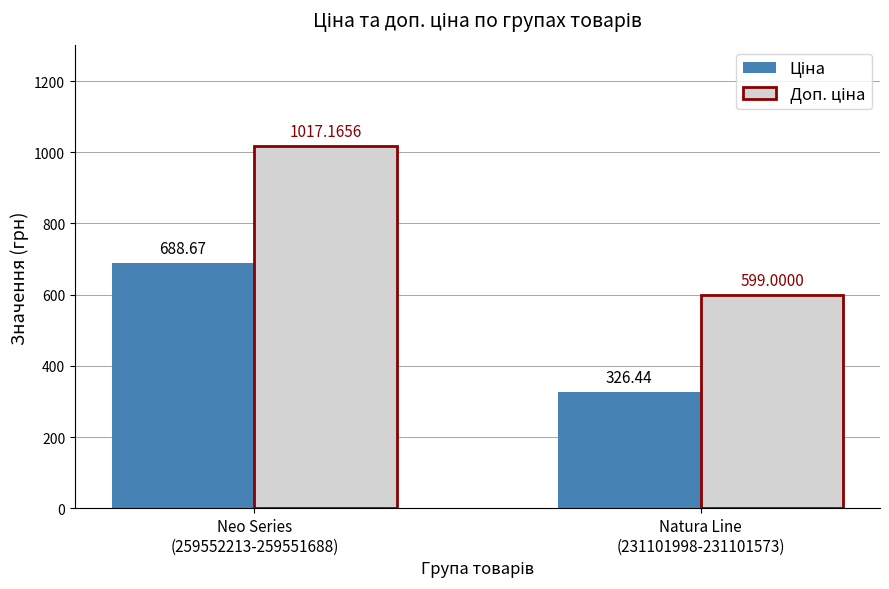

Rank the series by their average value, from highest to lowest.

Доп. ціна, Ціна